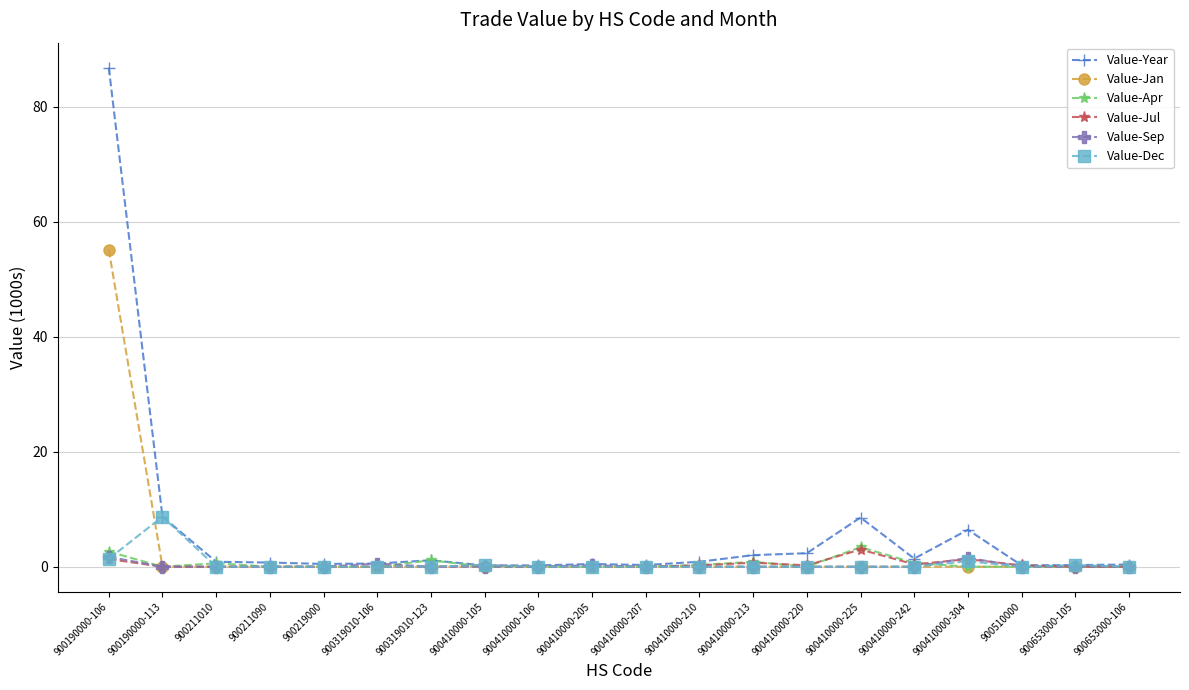

True or false: Value-Year has a value of 2.3 at 900410000-220.

True